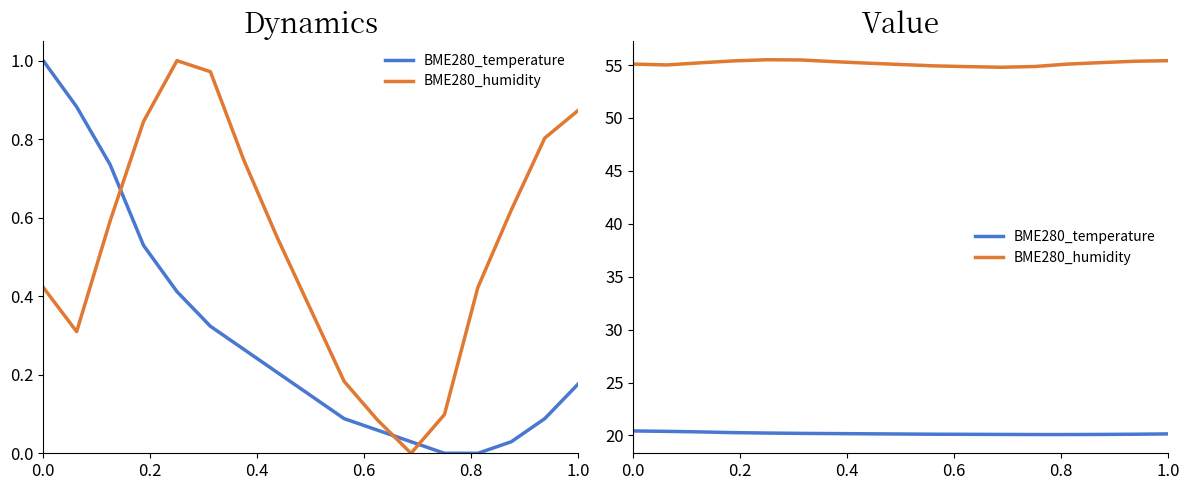

True or false: BME280_humidity and BME280_temperature cross at least once.

False